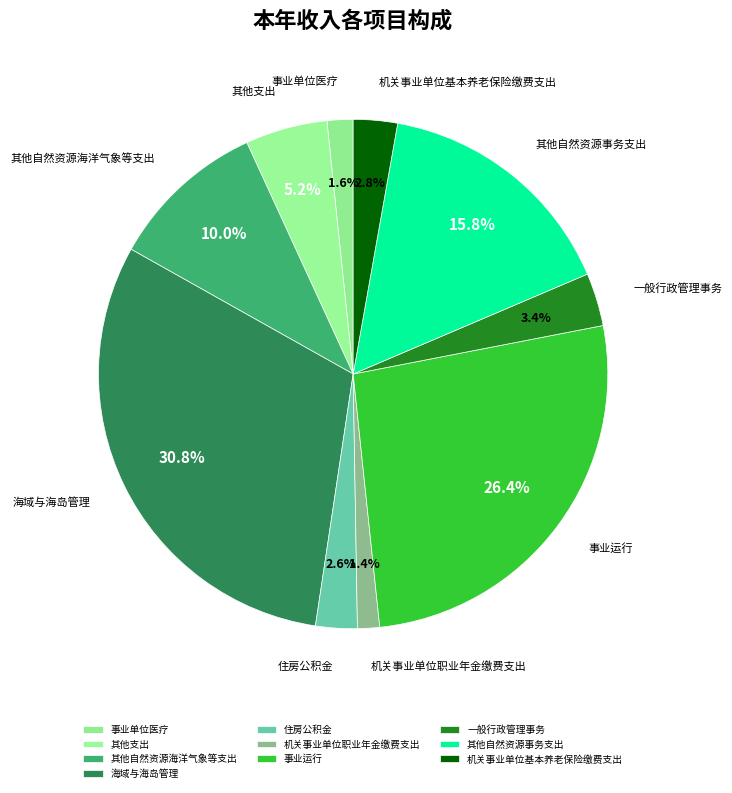

To the nearest percent, what is the average slice percentage?

10%